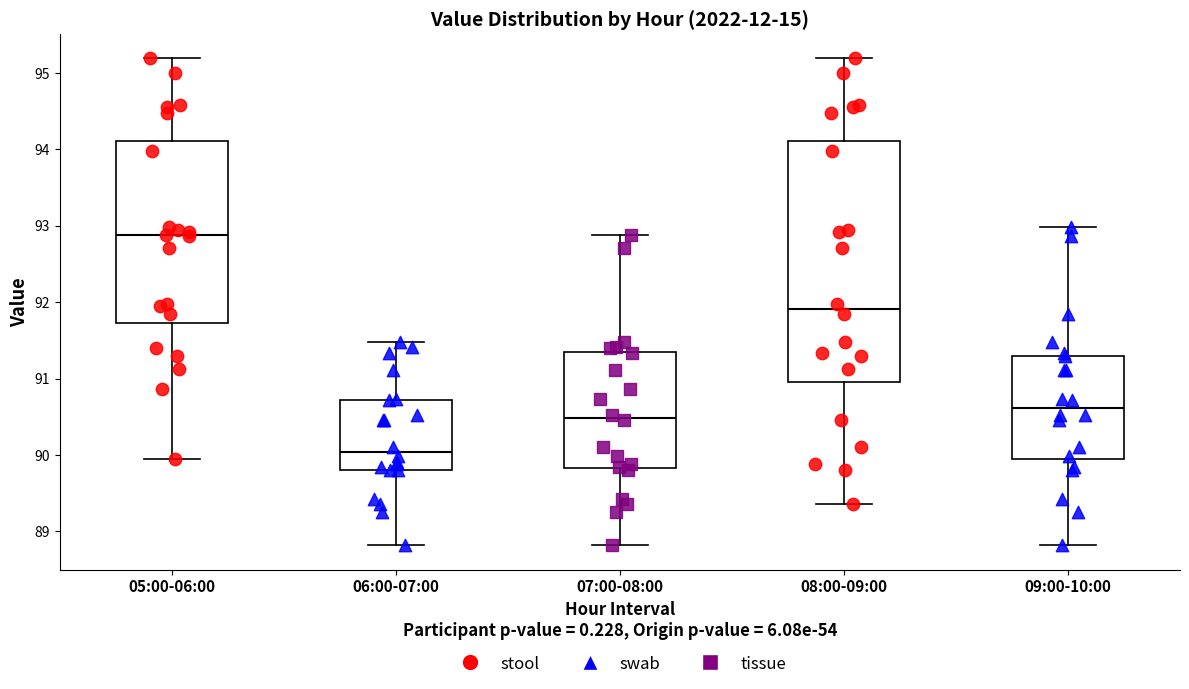

Where does the upper whisker of the box for 06:00-07:00 end on the y-axis? The values are not printed on the chart, so give them approximately, as read against the axis.

91.5